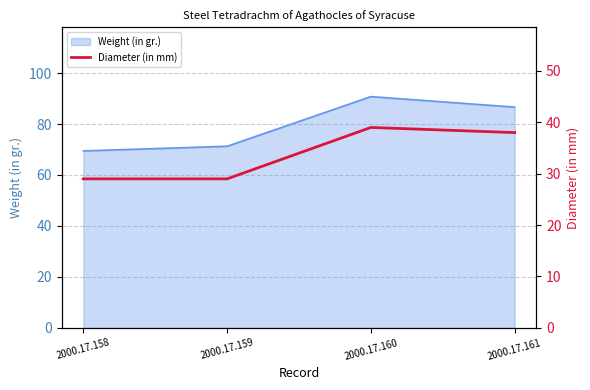

The value at 2000.17.161 is 57. True or false?

False